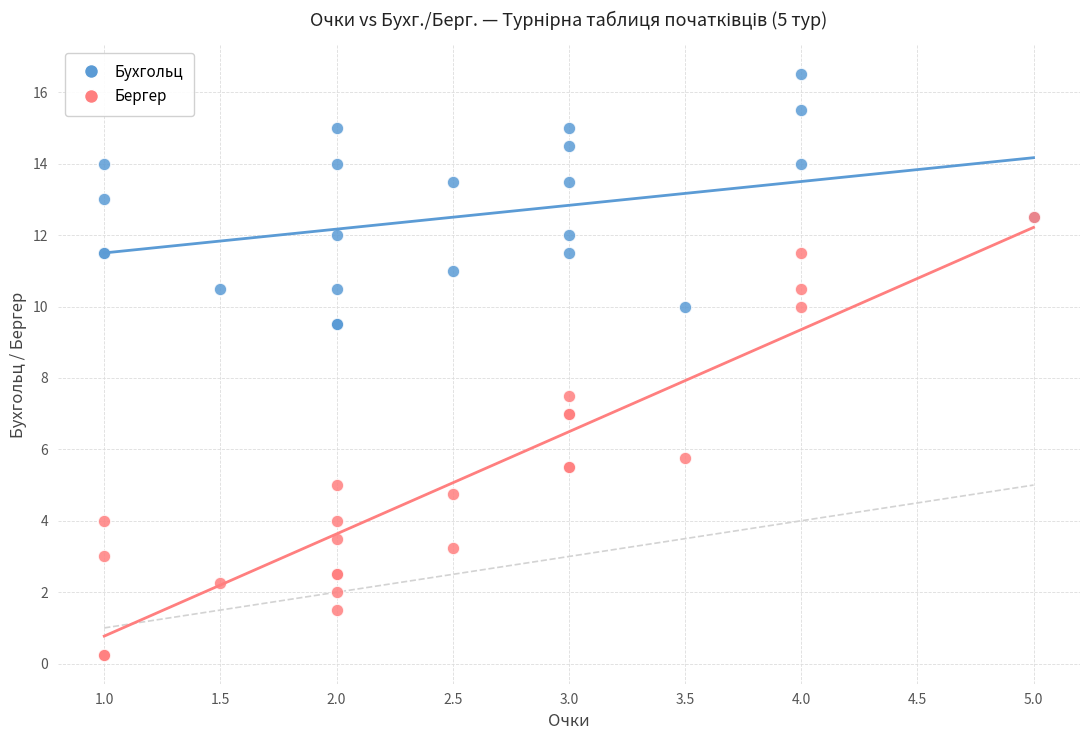

Which series has the widest spread of Y values?

Бергер